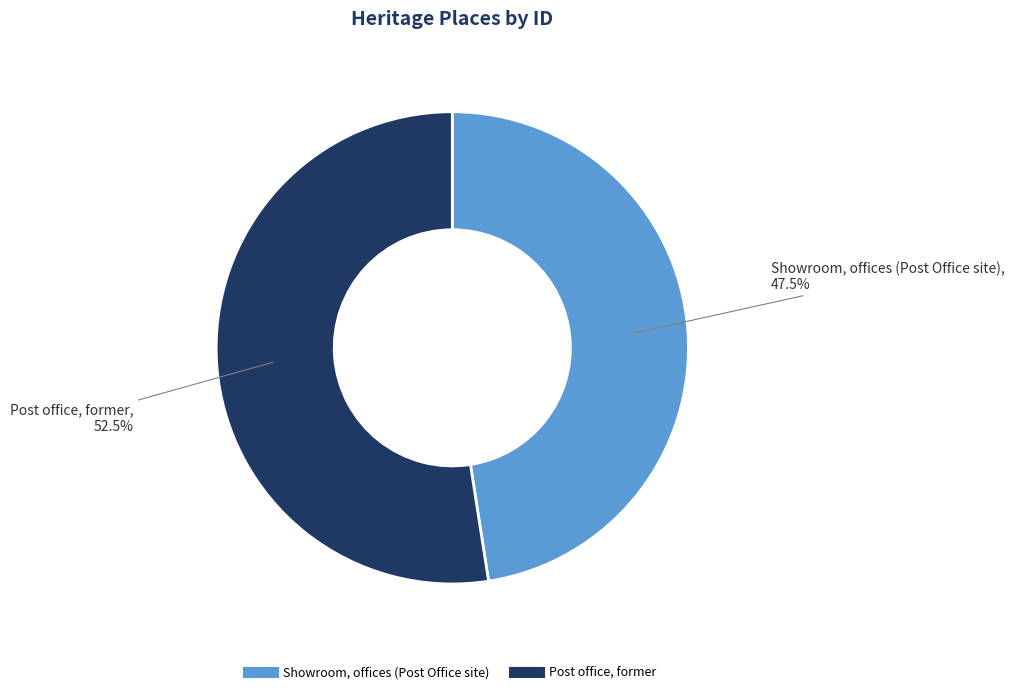

Does Showroom, offices (Post Office site) account for over 50% of the chart?

No